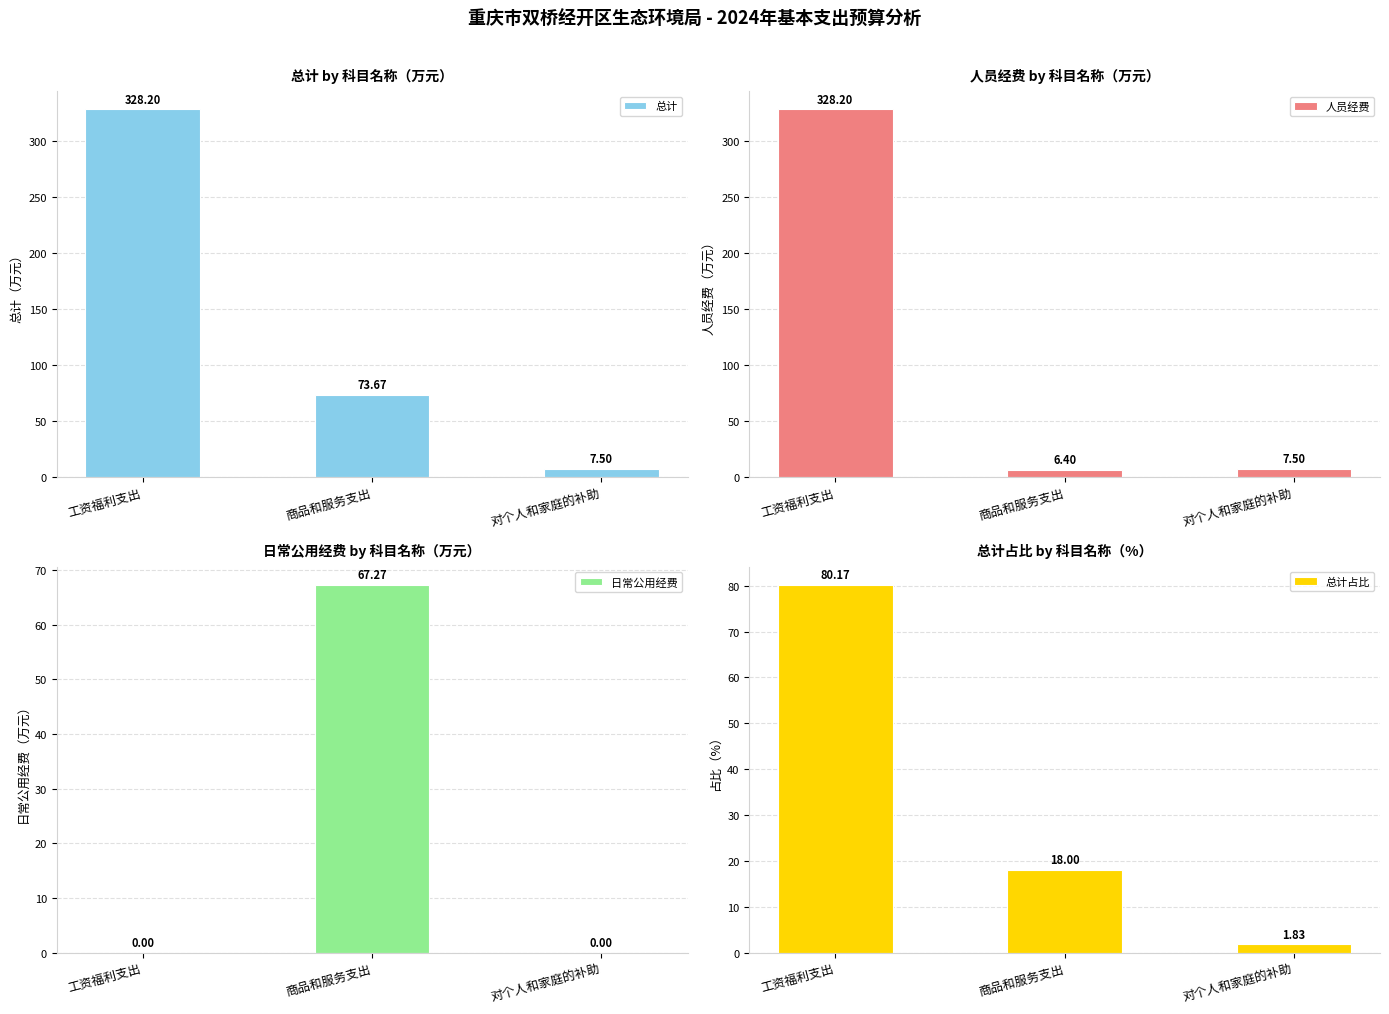

Where is 总计 nearest to the value 167?

商品和服务支出